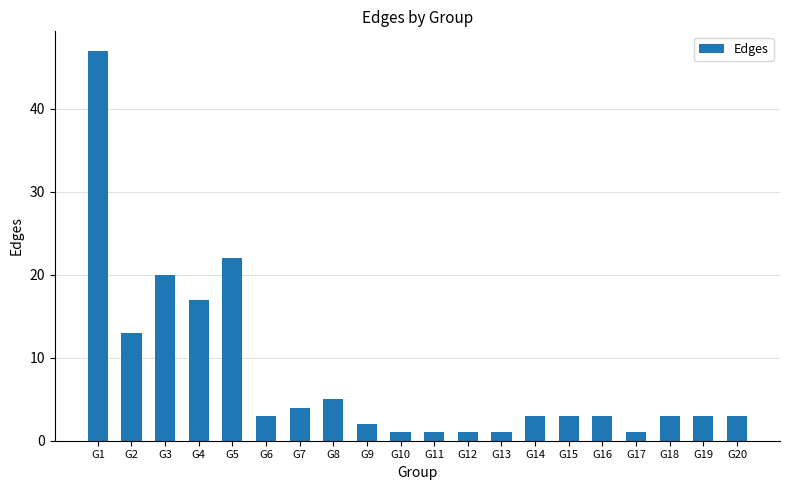

What is the greatest value displayed?

47